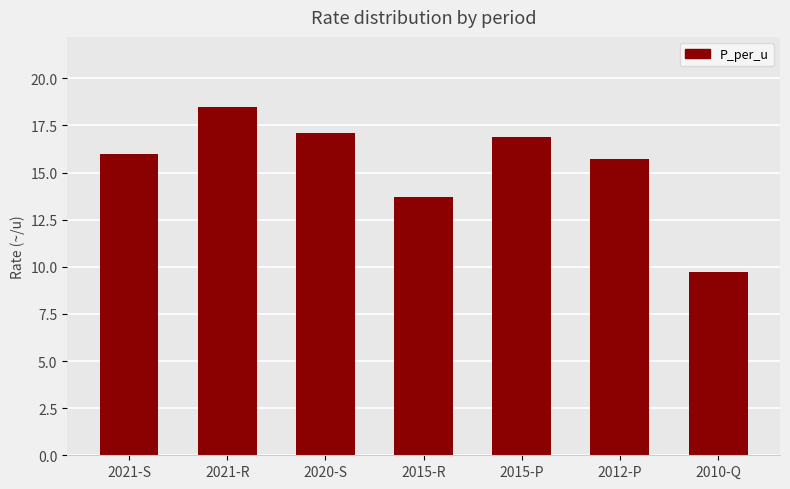

At which label is the value closest to 14?

2015-R